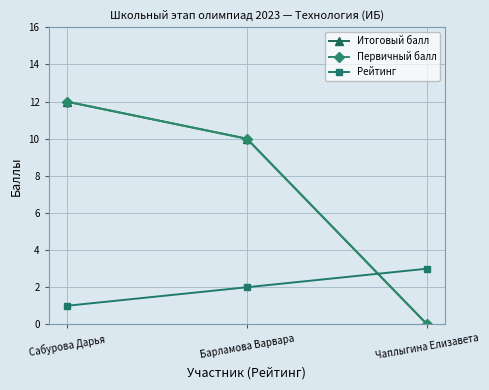

True or false: Рейтинг has a value of 1 at Барламова Варвара.

False